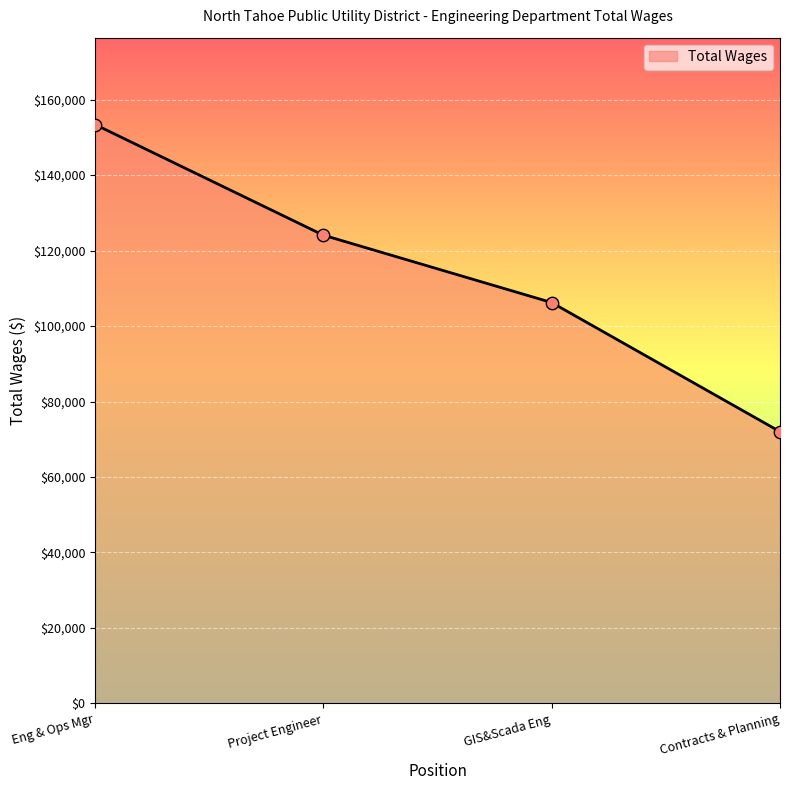

Approximately how many times larger is the value at Eng & Ops Mgr compared to Contracts & Planning?

2.1